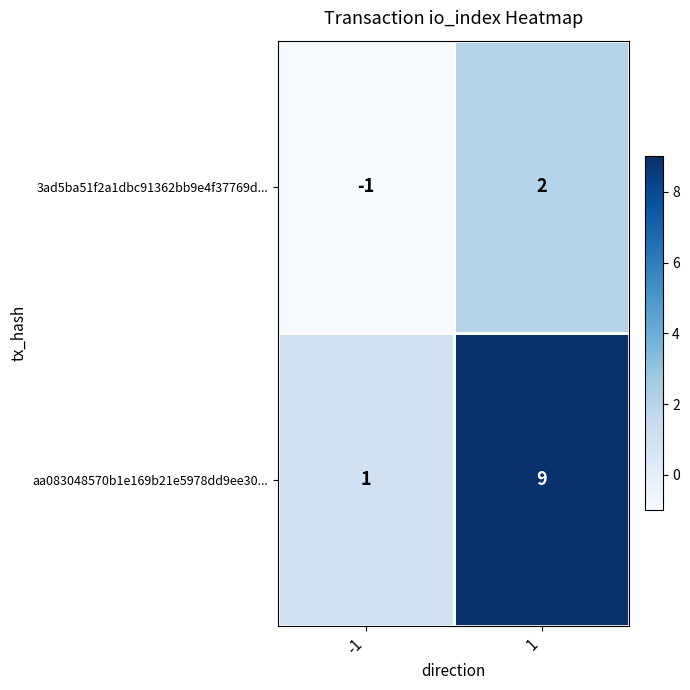

The value of 3ad5ba51f2a1dbc91362bb9e4f37769d... at 1 is 3. True or false?

False